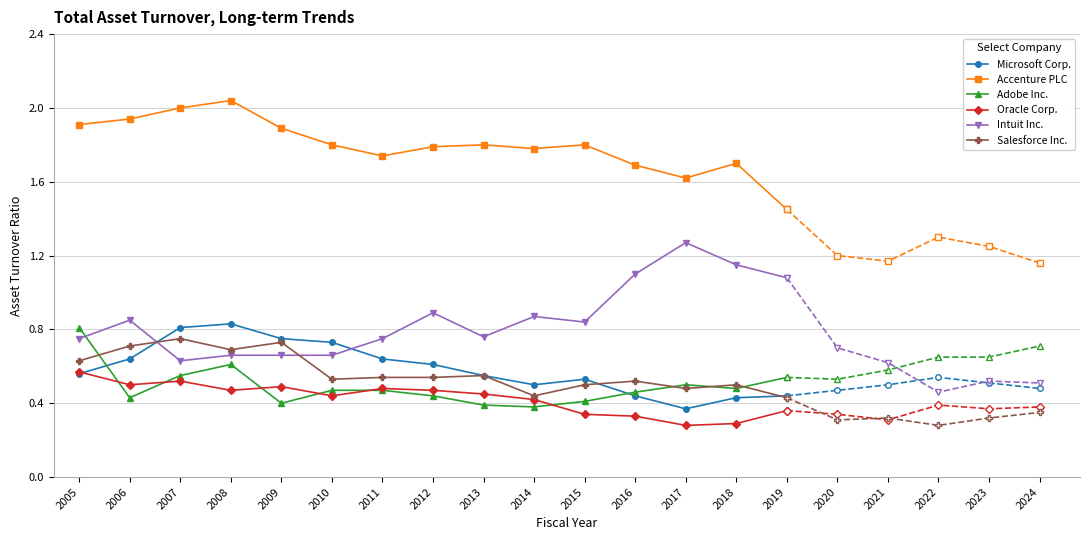

Count the Intuit Inc. values in the range 0 to 1.

11